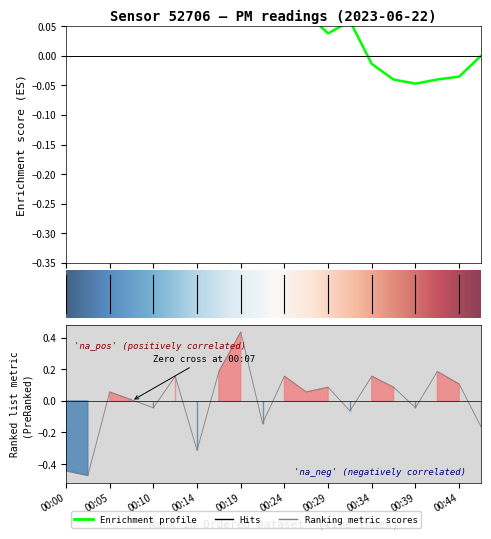

How many interior local peaks (higher than both neighbors) does the data have?

7